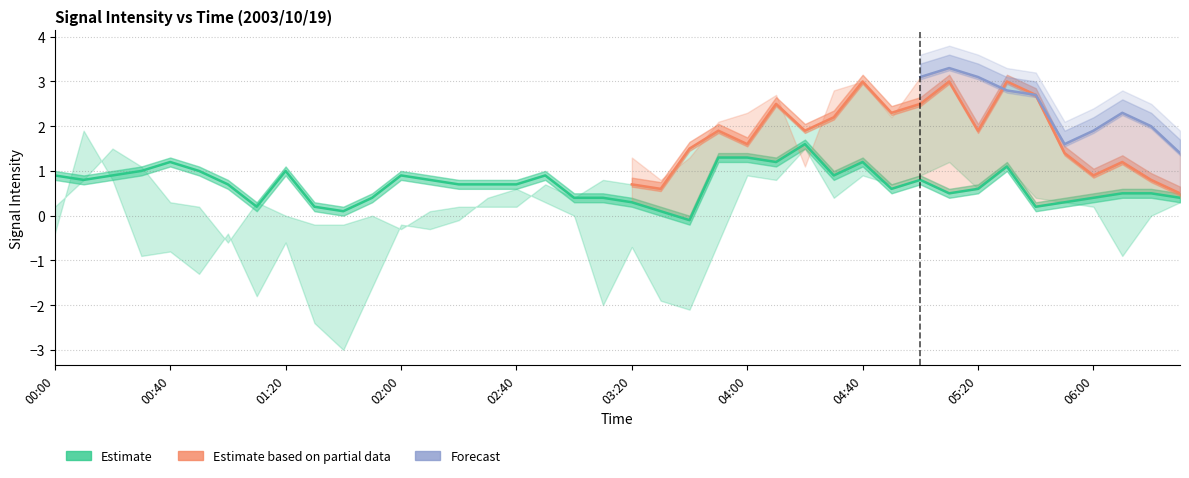

What is the label of the 2nd point from the left?

00:10